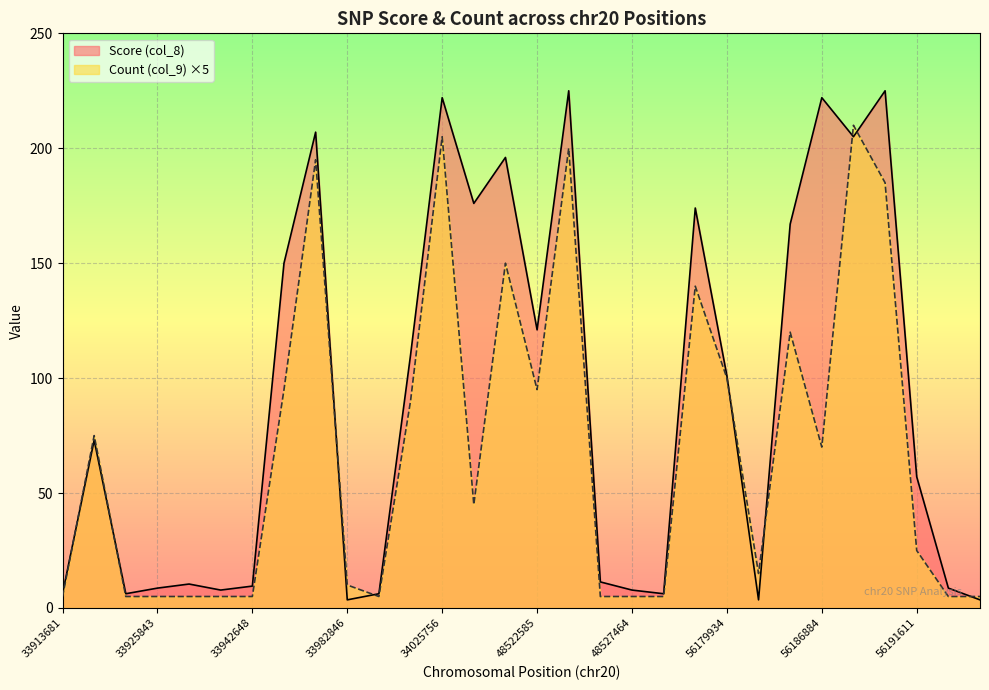

How many intersections are there between Count (col_9) and Score (col_8)?

9